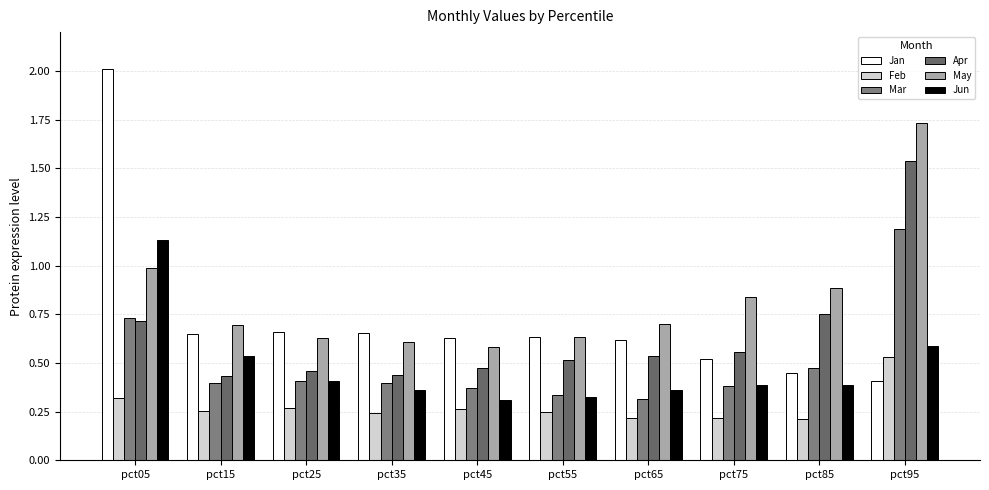

What is the difference between the Apr values at pct35 and pct85?

0.3